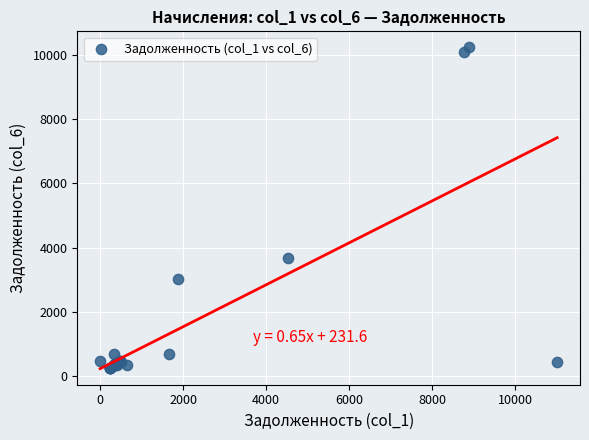

What Y value in the scatter plot is closest to 5237?

3692.7